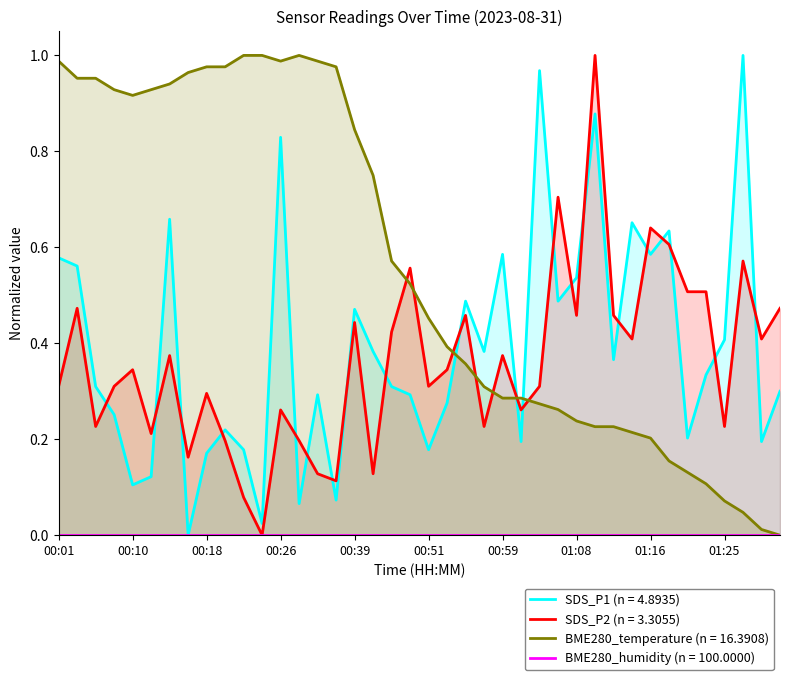

Which series changed the most between 00:10 and 00:57?

BME280_temperature